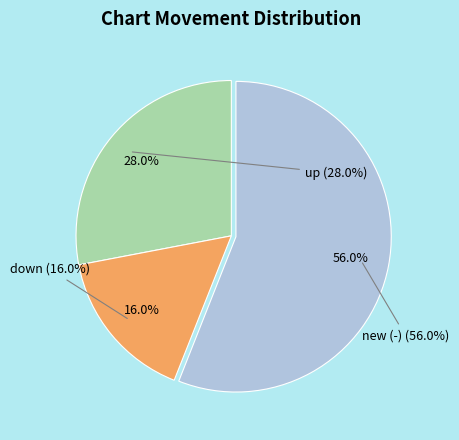

How many segments does this pie chart have?

3